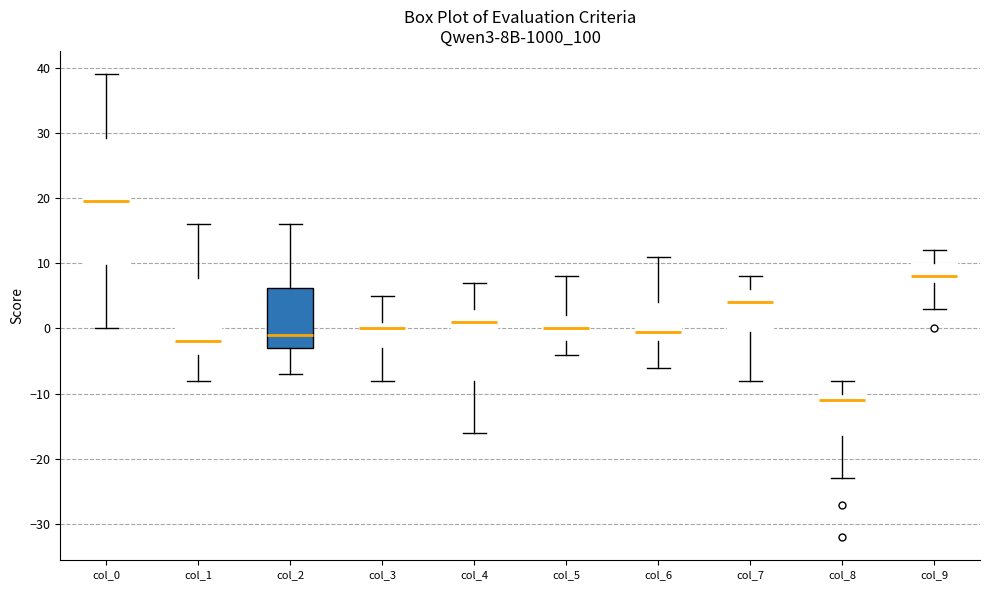

Which box has the lowest median line?

col_8